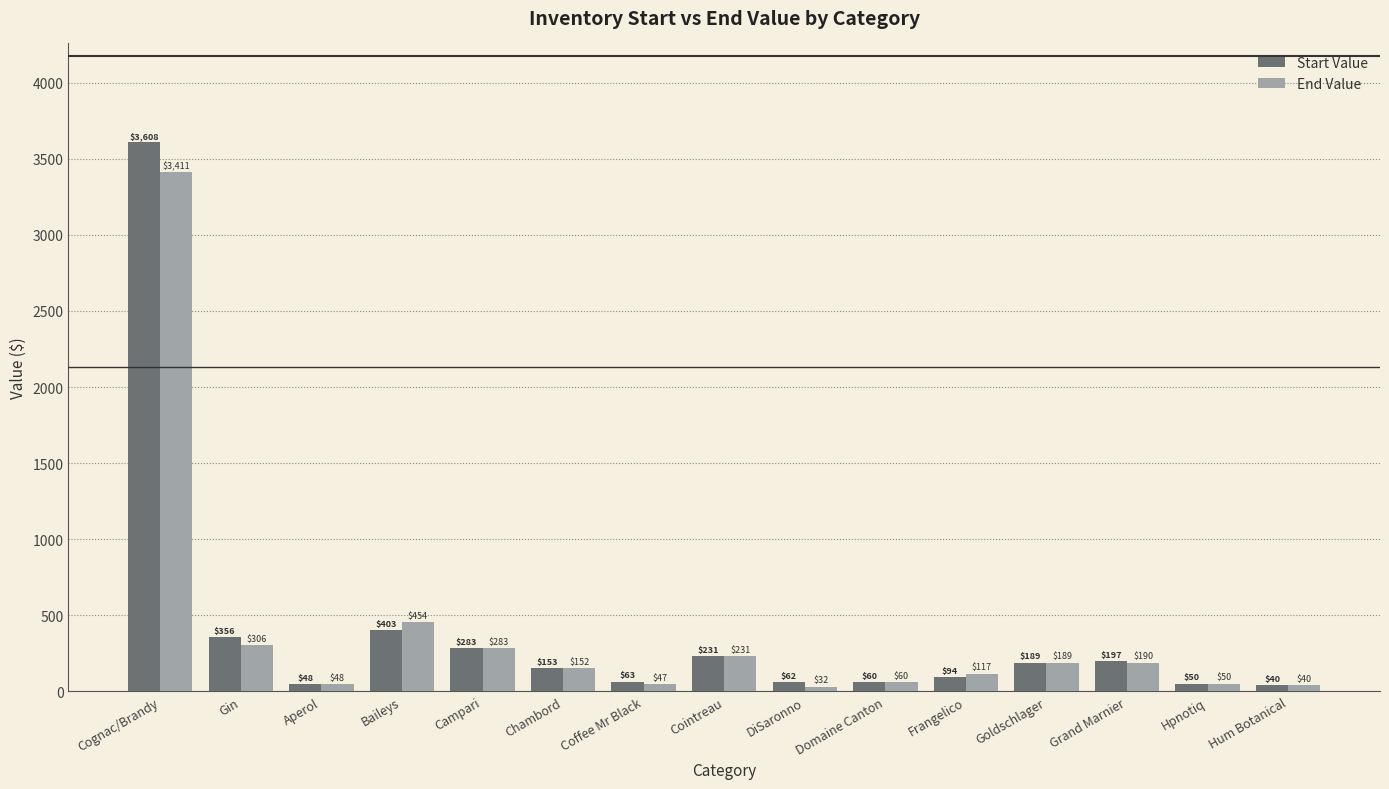

How many data points in End Value are less than 151?

7